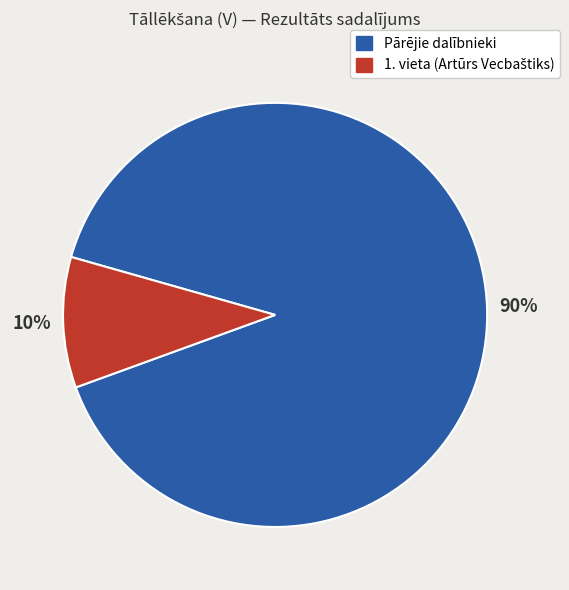

Is there a majority slice in this chart?

Yes